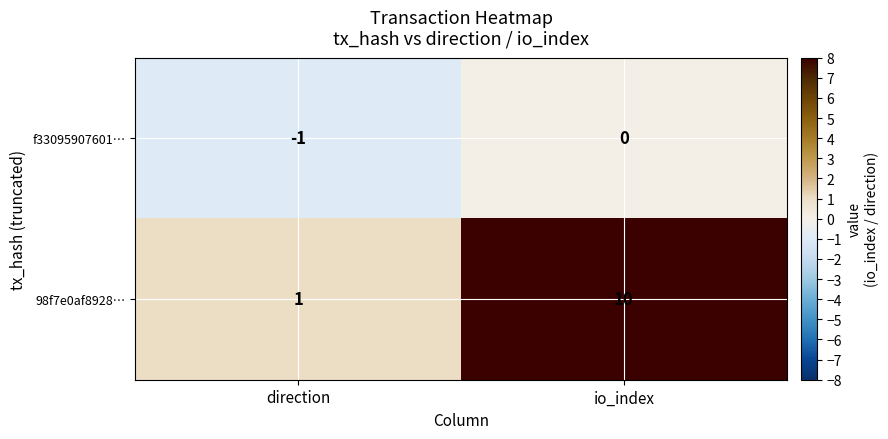

What is the spread (max minus min) of values at io_index?

10